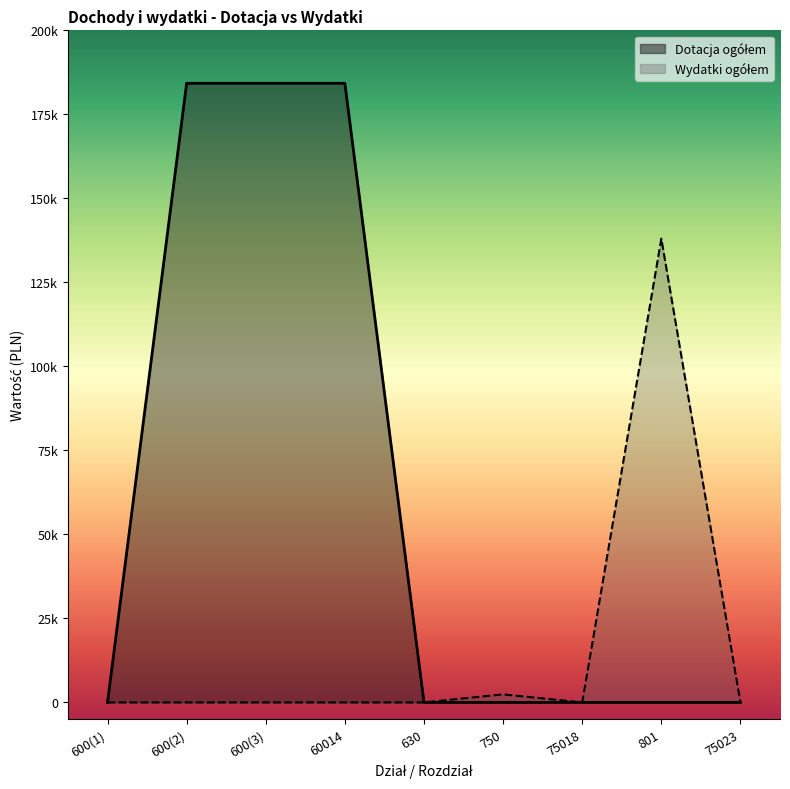

How many lines are shown in the chart?

2